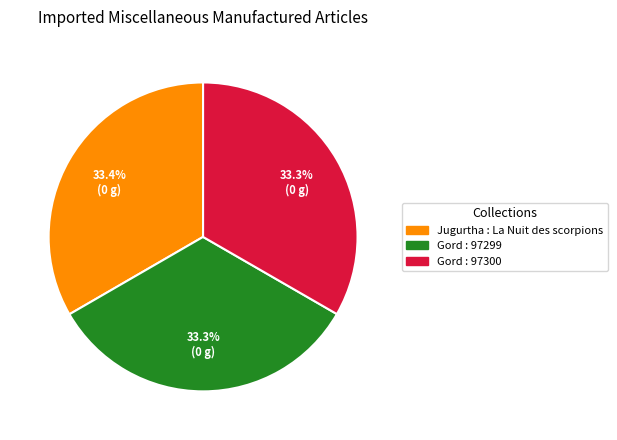

Does any single category account for the majority?

No